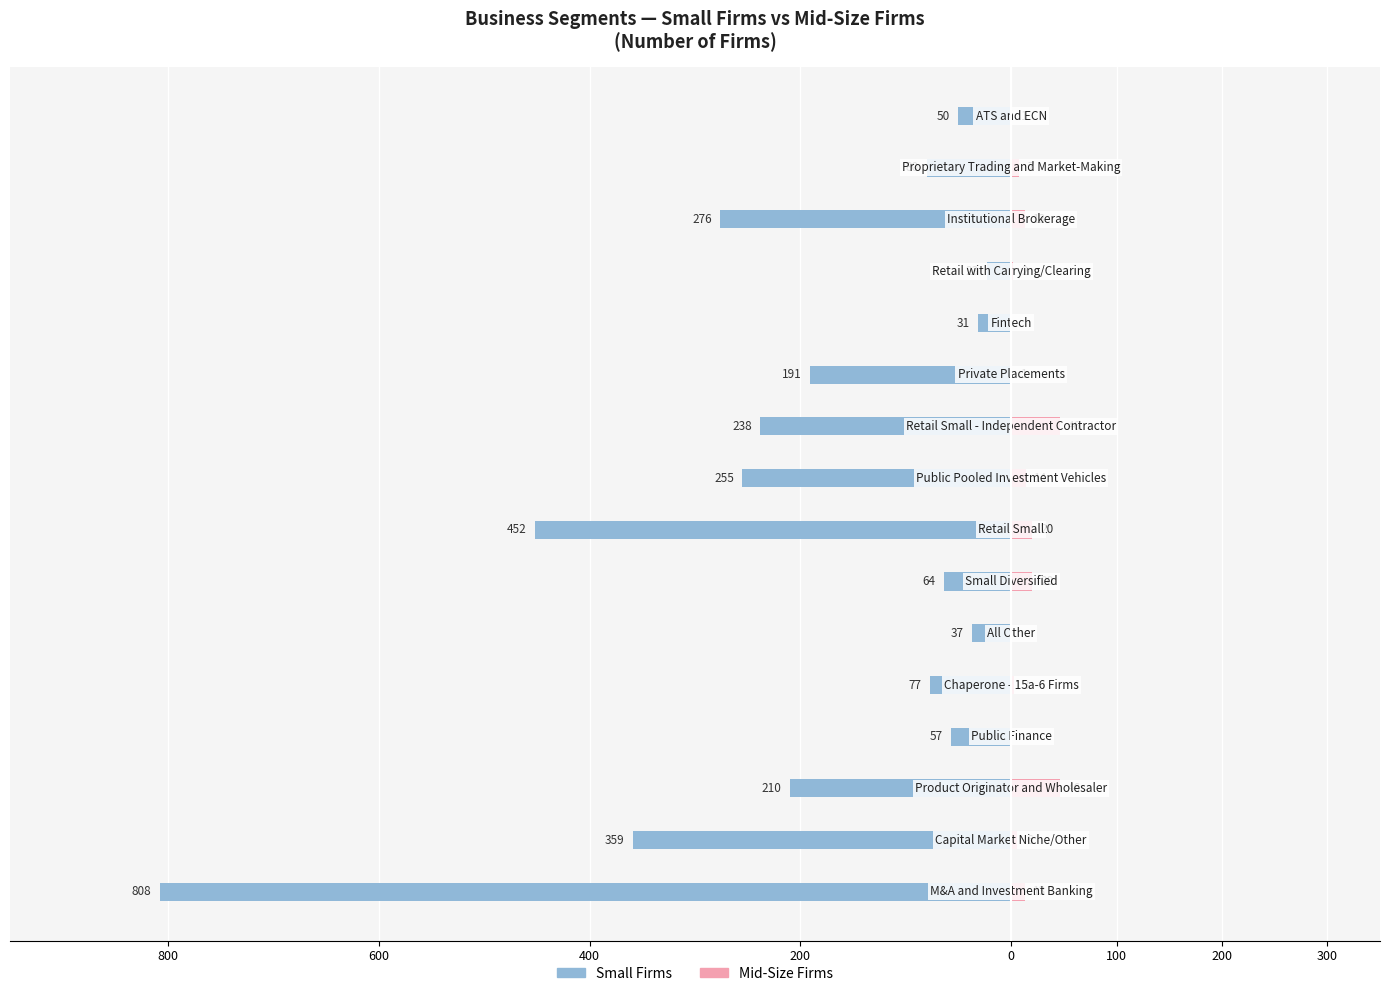

Between 800 and 14, which series saw the biggest shift?

Small Firms